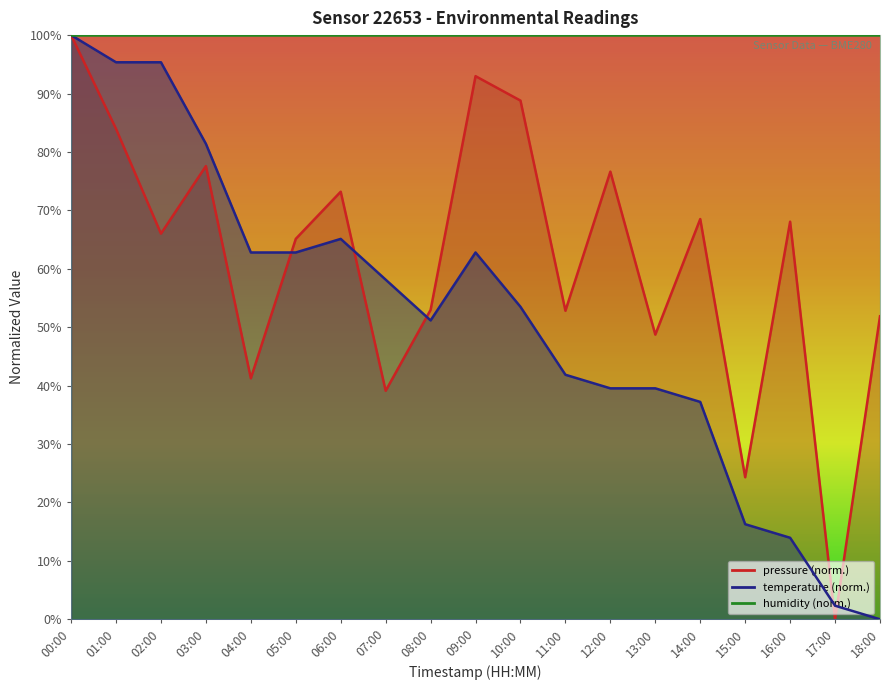

How many categories are shown in the chart?

19